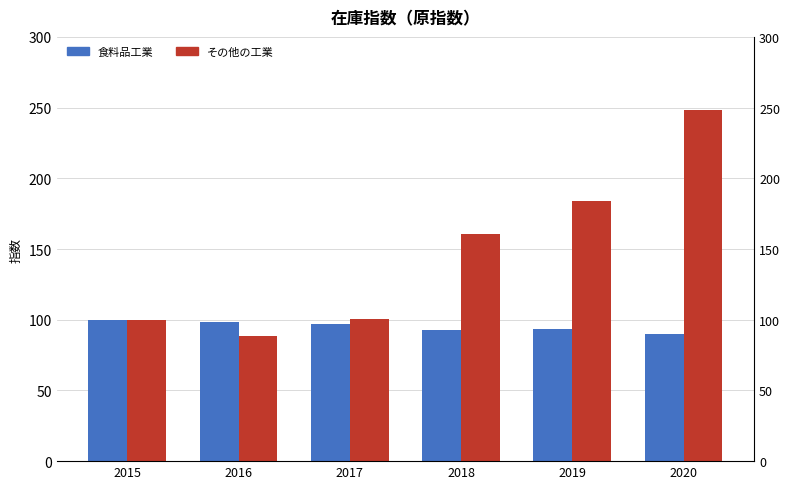

What is the difference between the maximum and minimum values in the その他の工業 series?

159.4